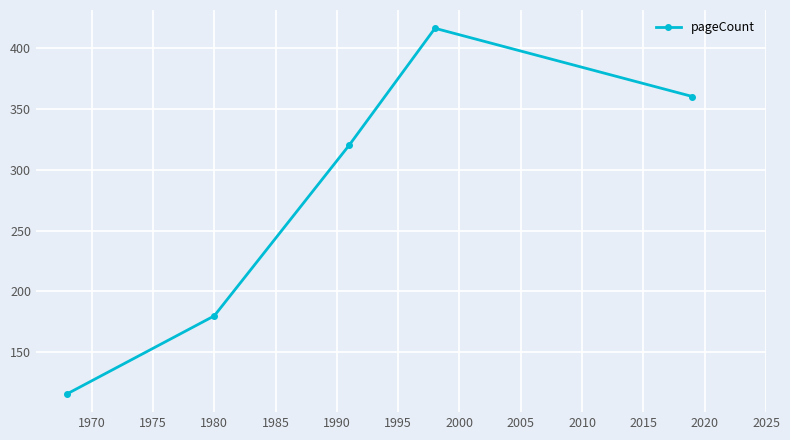

What is the value of the 4th point from the left?

416